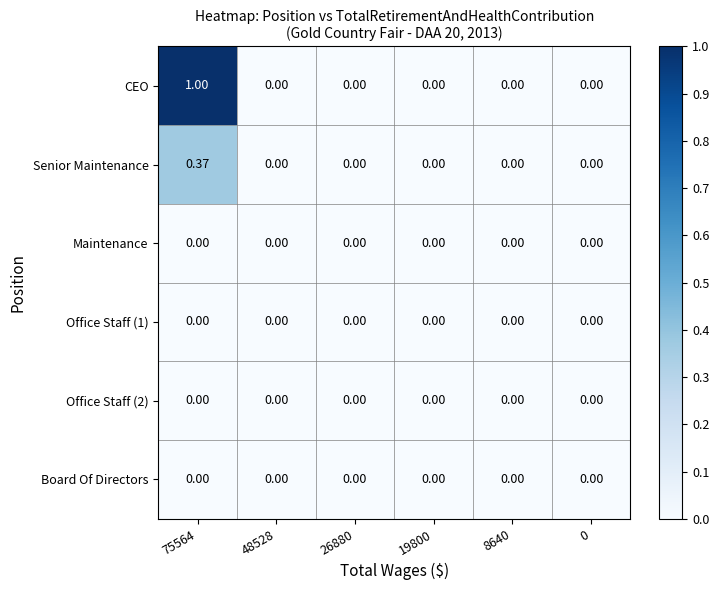

At which category is the sum across all series the highest?

75564